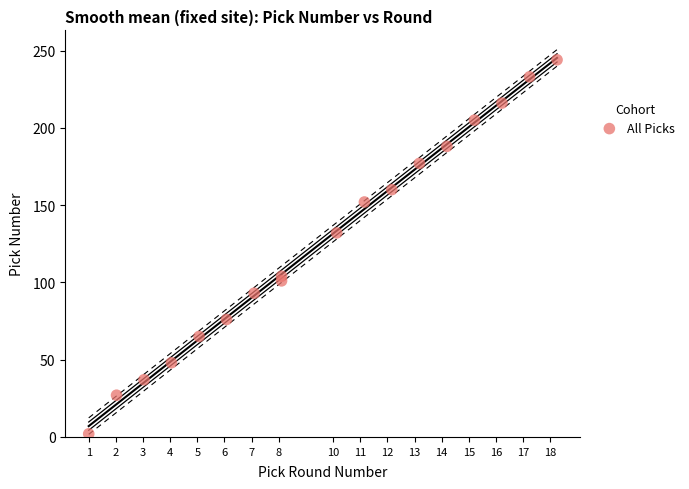

What is the range of Y values (max minus min)?

242